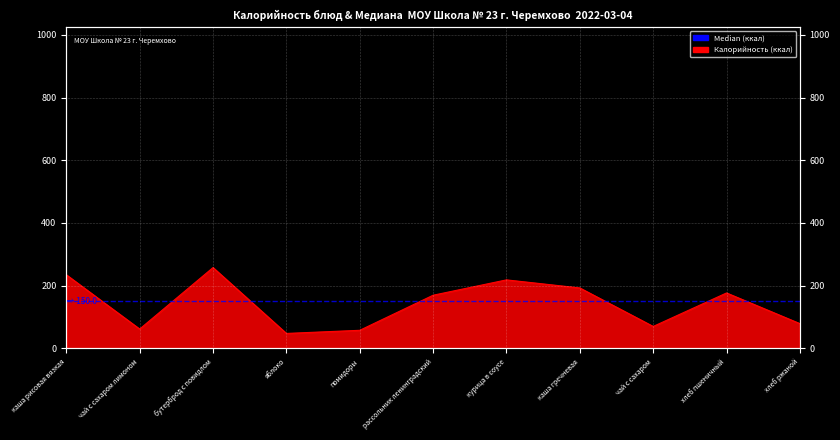

What is the difference between the second highest and minimum values?

187.3